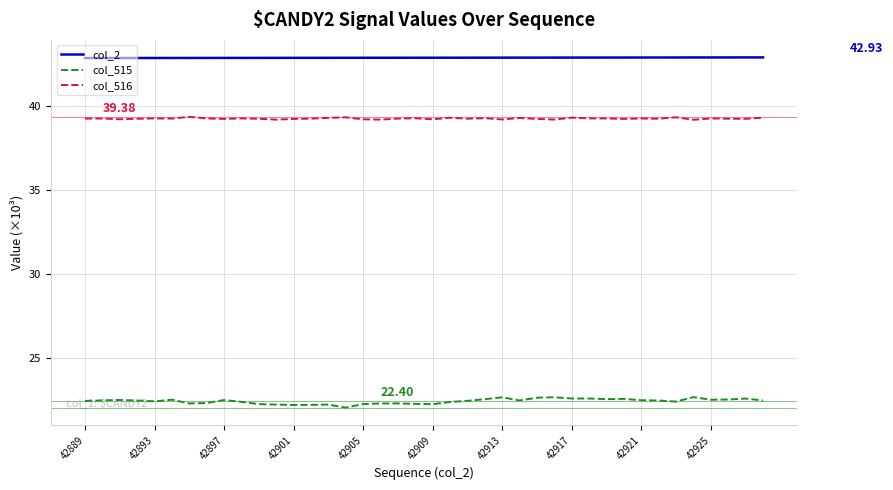

True or false: col_516 and col_515 intersect in this chart.

False